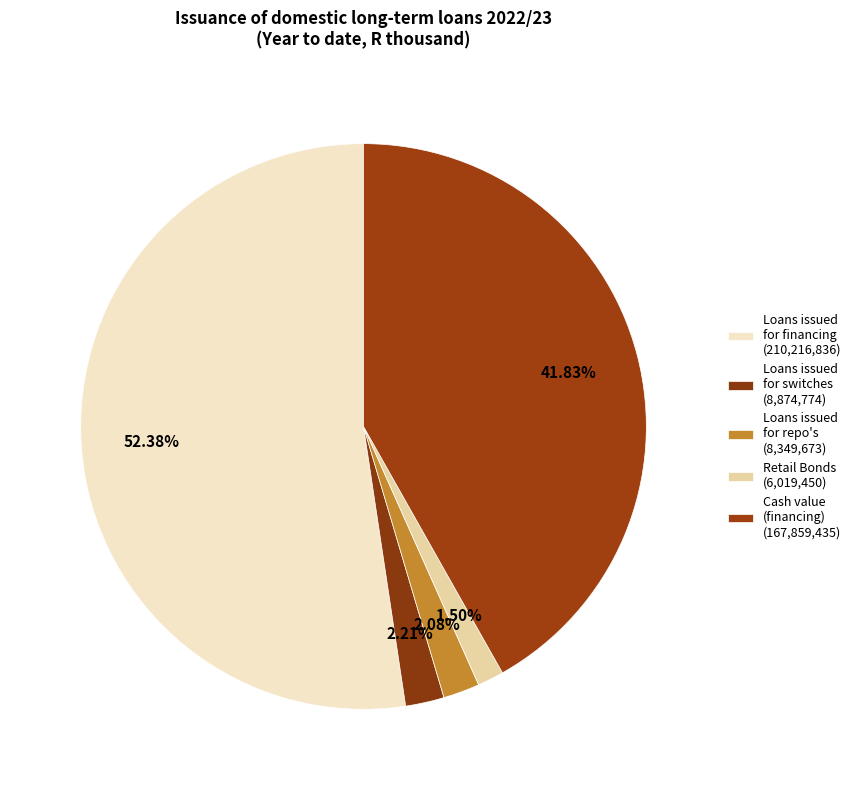

Which slice represents more than half of the pie?

Loans issued for financing